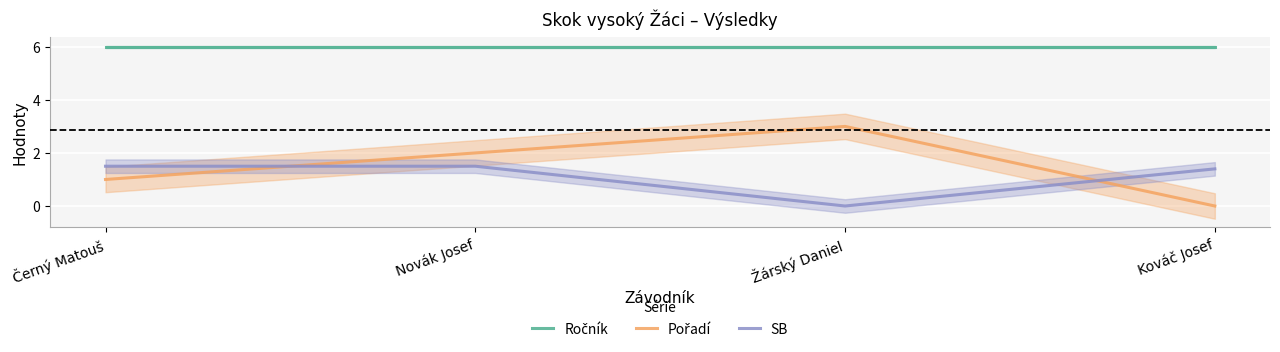

Is it true that SB equals 1.5 at Černý Matouš?

True